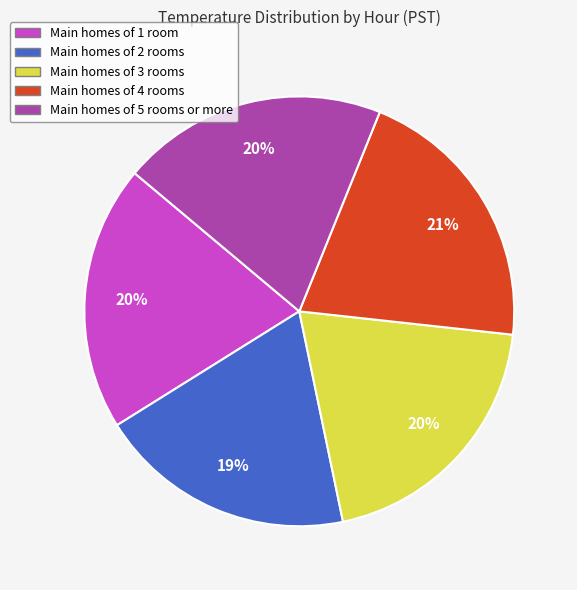

To the nearest percent, what is the average slice percentage?

20%